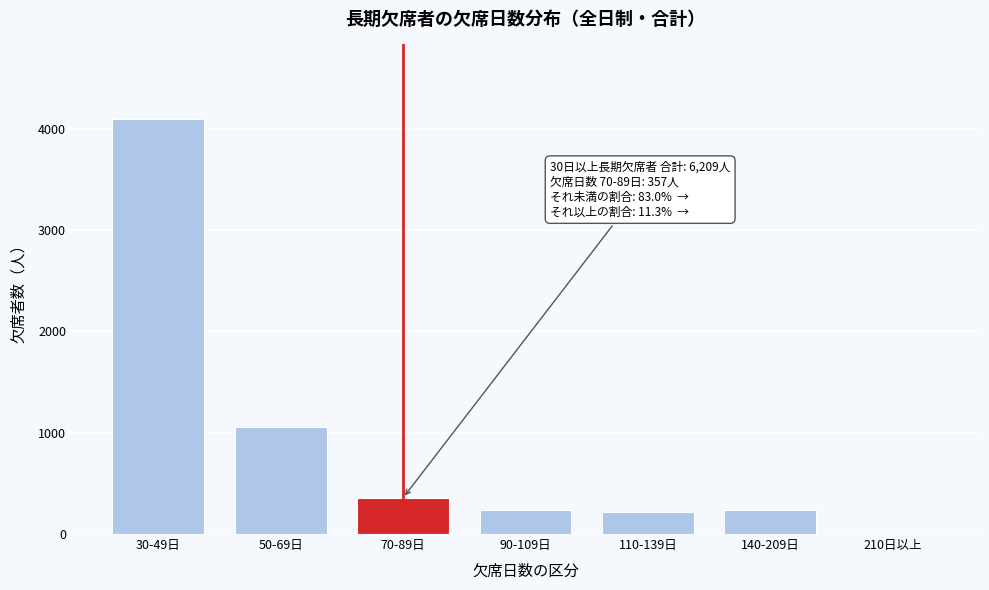

What is the change in value from 50-69日 to 140-209日?

-824